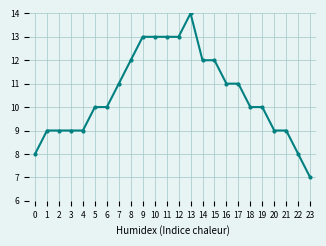

Between 11 and 21, which is larger?

11